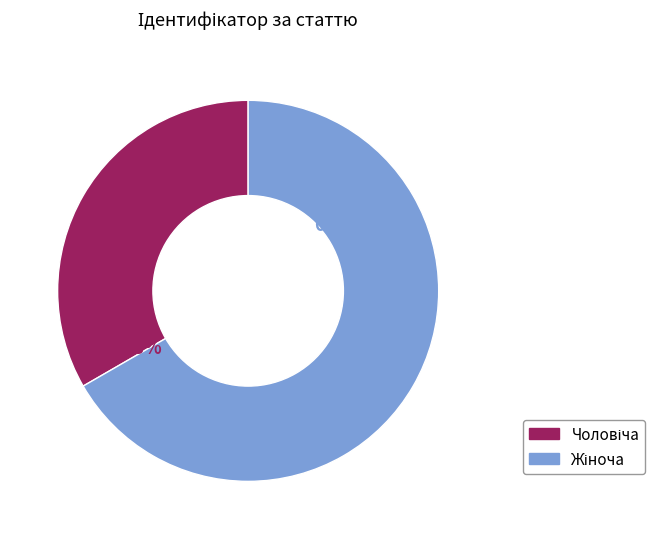

How many slices are in this pie chart?

2